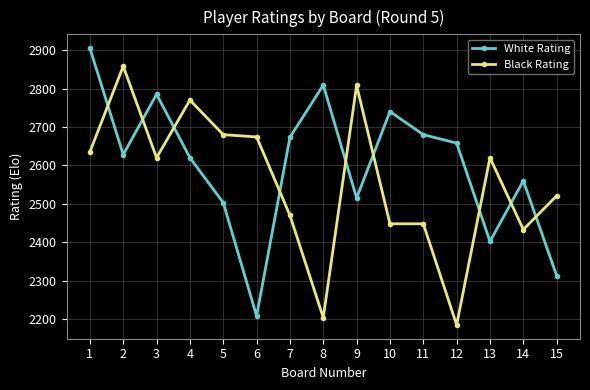

What is the spread (max minus min) of values at 3?

165